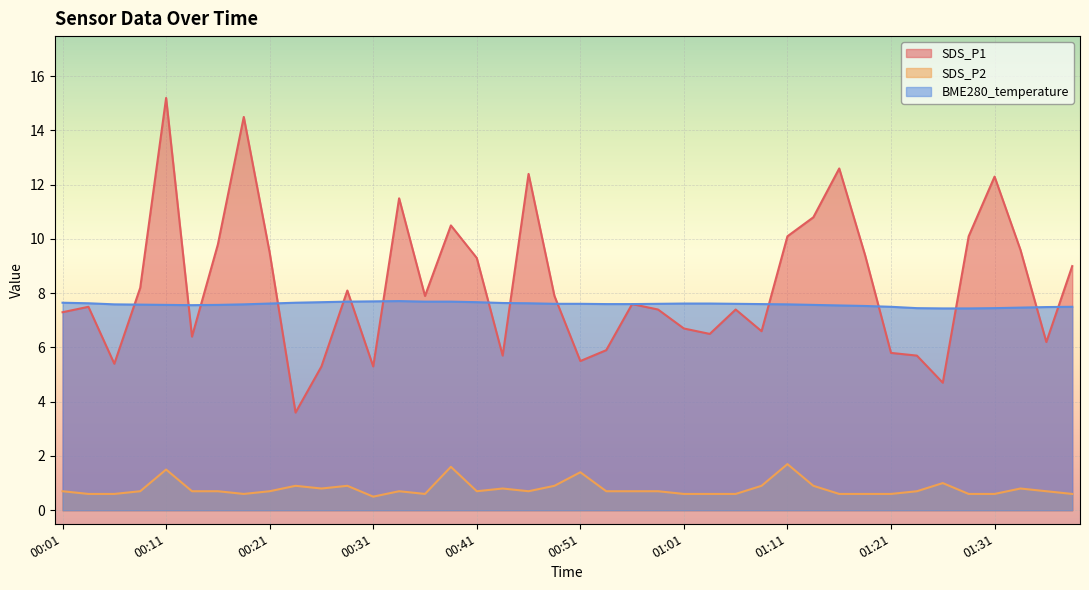

How many lines are shown in the chart?

3